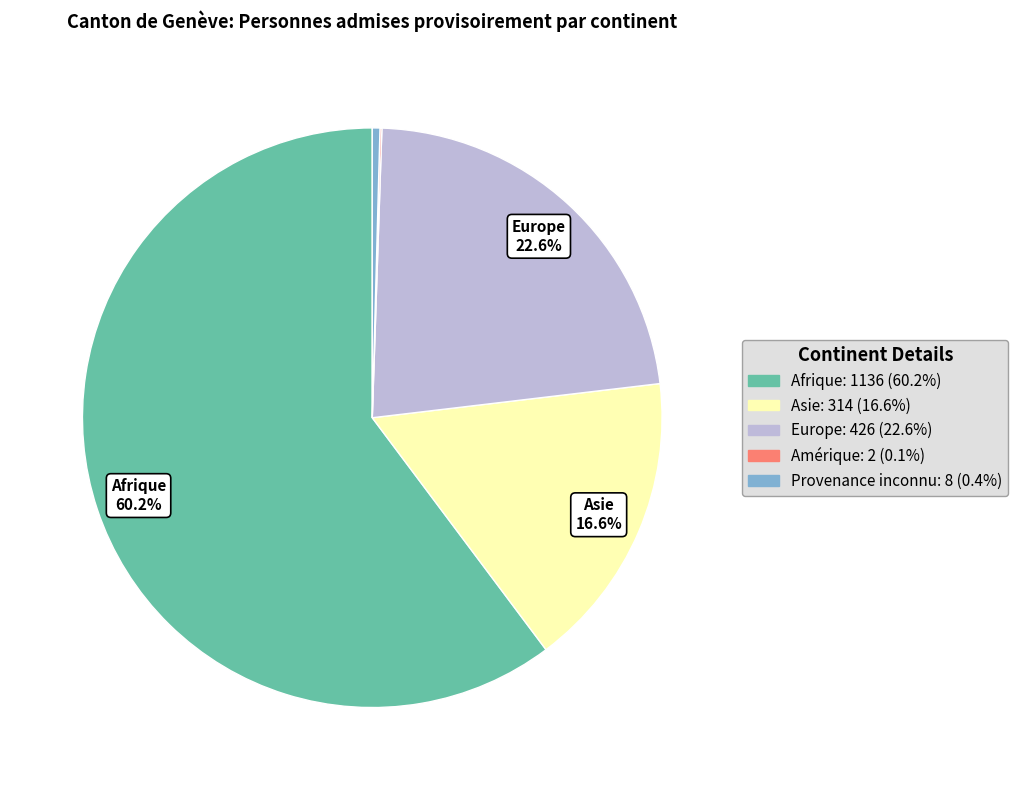

What is the largest slice in the pie chart?

Afrique